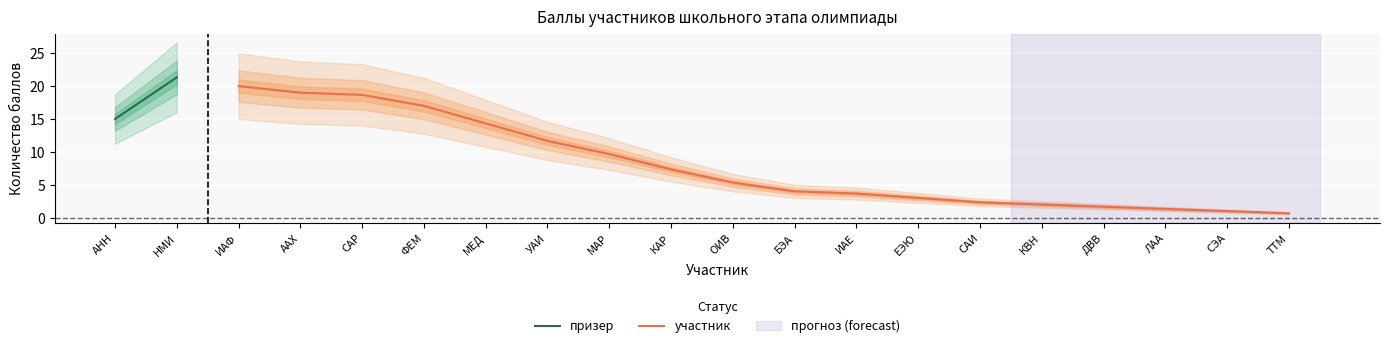

What is the sum of all values?

142.7